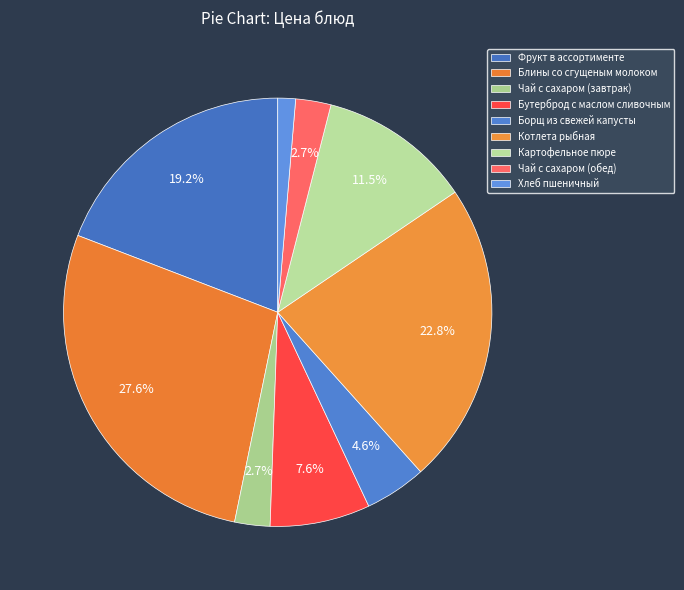

How many slices are in this pie chart?

9